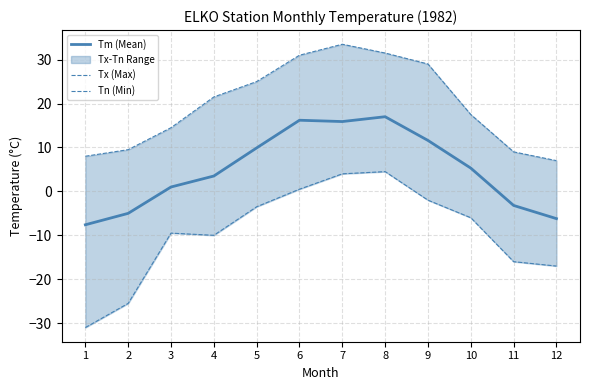

At which category is the sum across all series the highest?

7